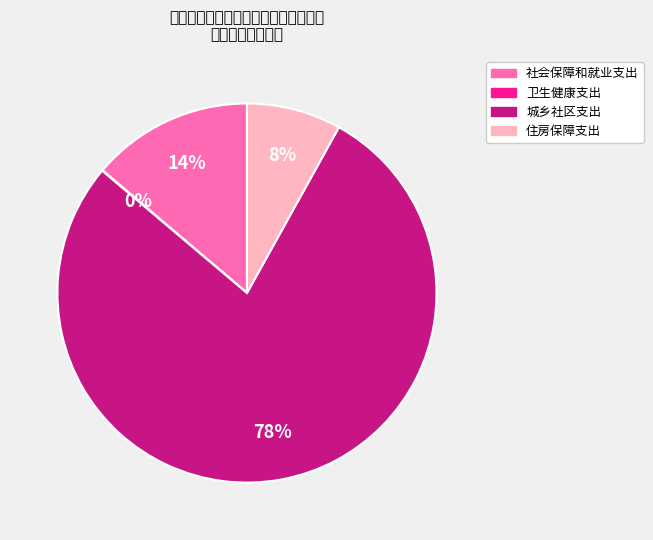

To the nearest percent, what is the combined percentage of 卫生健康支出 and 住房保障支出?

8%